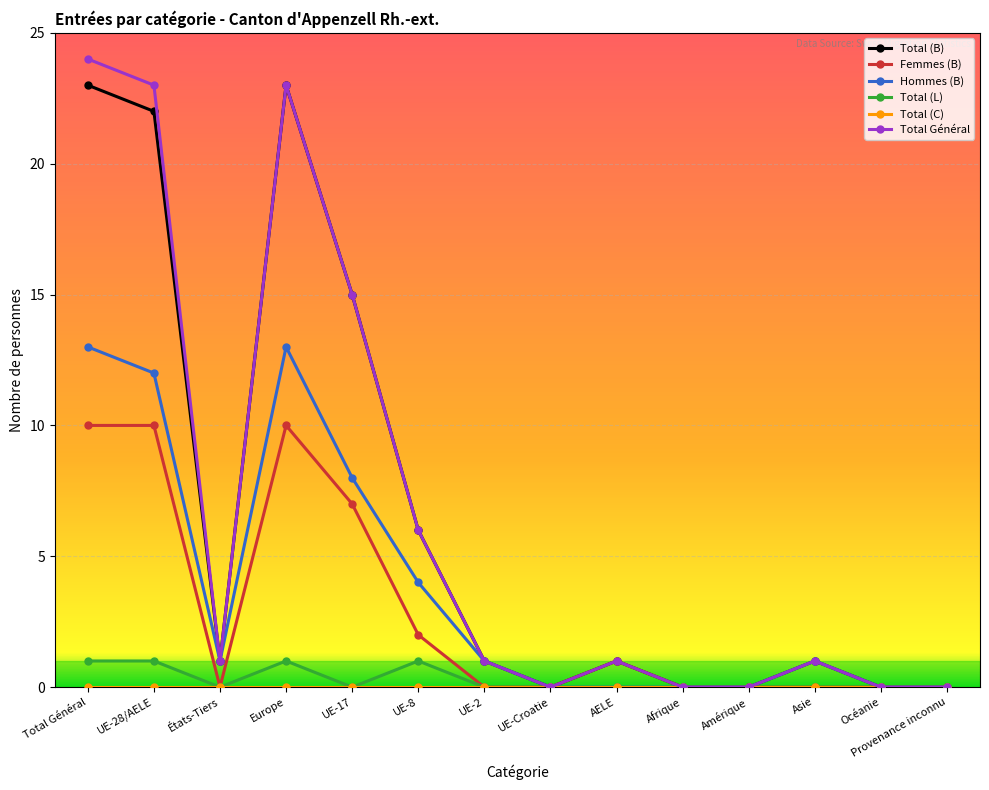

In Total Général, how many points are higher than both neighbors (excluding endpoints)?

3